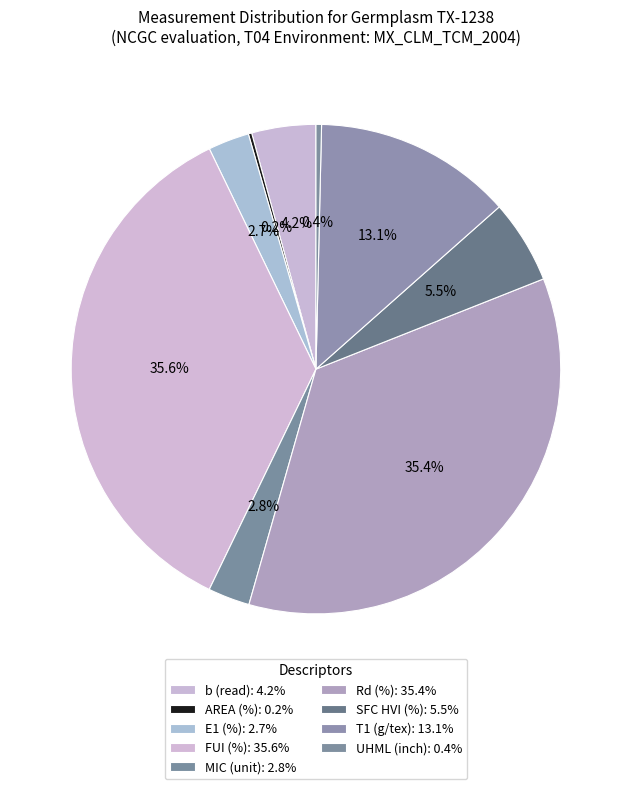

To the nearest percent, what is the difference between the largest and smallest slice percentages?

35%